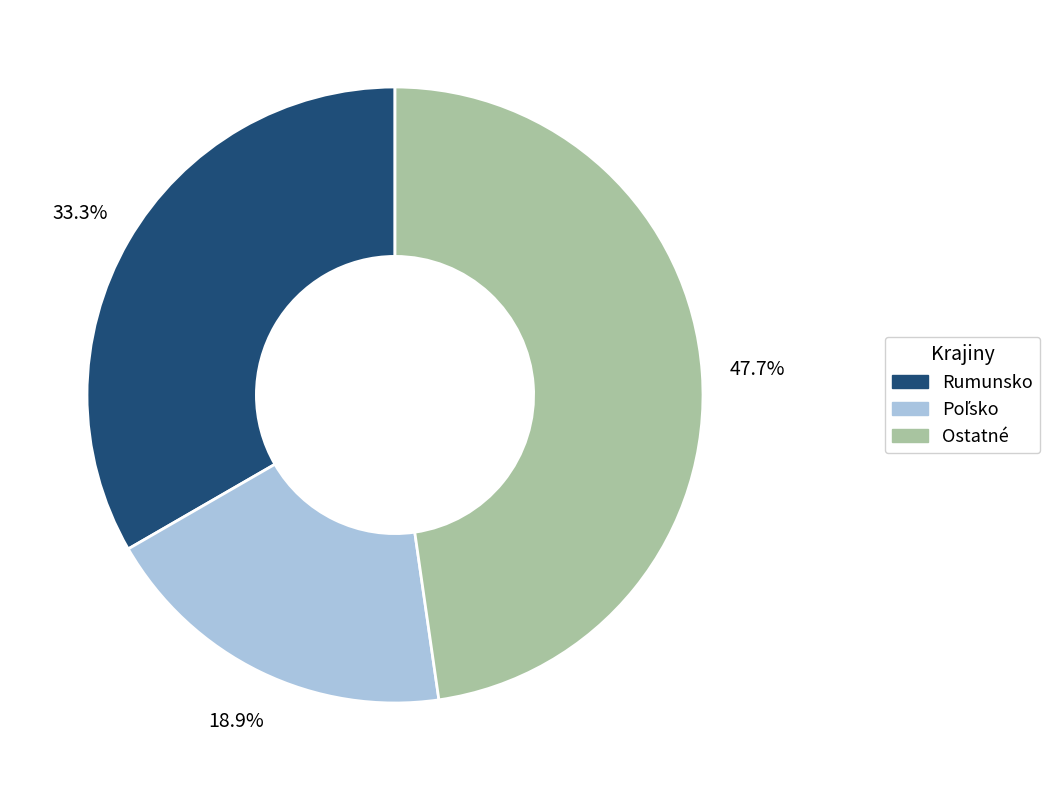

Approximately how many times larger is the value at Ostatné compared to Rumunsko?

1.4